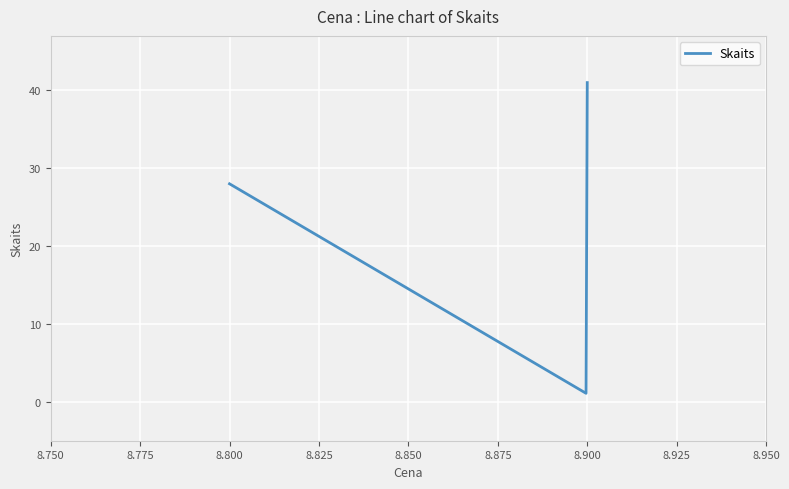

How many series are shown in this chart?

1